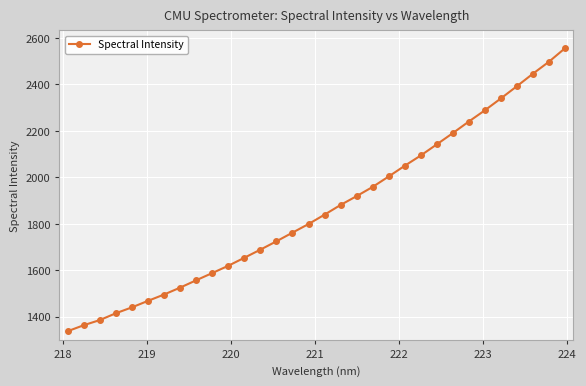

What is the greatest value displayed?

2556.1